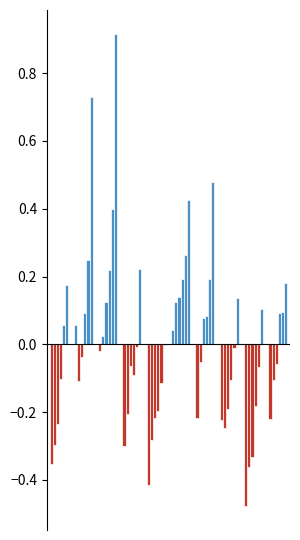

Reading left to right, list all the values displayed in this chart.

2000: -0.4	0.1	-0.0	-0.3	-0.4	0.0	-0.2	-0.2	-0.5	-0.2
2001: -0.3	-0.1	0.0	-0.2	-0.3	0.1	-0.1	-0.2	-0.4	-0.1
2002: -0.2	-0.0	0.1	-0.1	-0.2	0.1	0.1	-0.2	-0.3	-0.1
2003: -0.1	0.1	0.2	-0.1	-0.2	0.2	0.1	-0.1	-0.2	0.1
2004: 0.1	0.2	0.4	-0.0	-0.1	0.3	0.2	-0.0	-0.1	0.1
2006: 0.2	0.7	0.9	0.2	-0.0	0.4	0.5	0.1	0.1	0.2